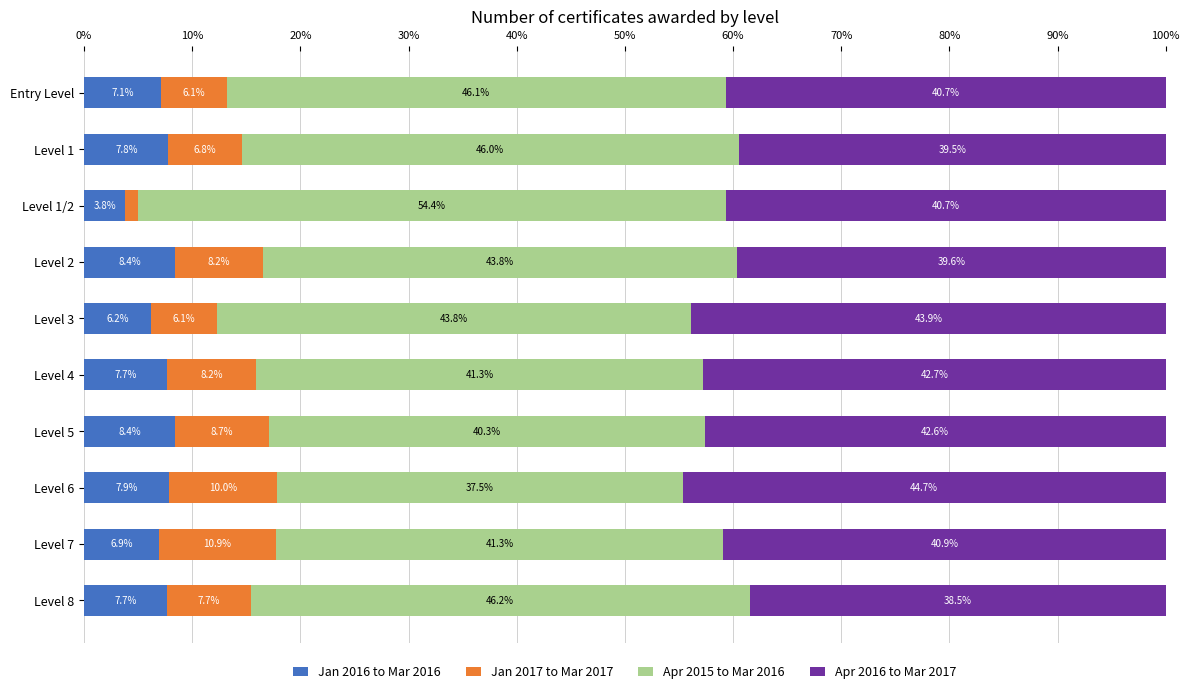

What is the sum of the Jan 2016 to Mar 2016 values at Level 7 and Level 1?

14.7